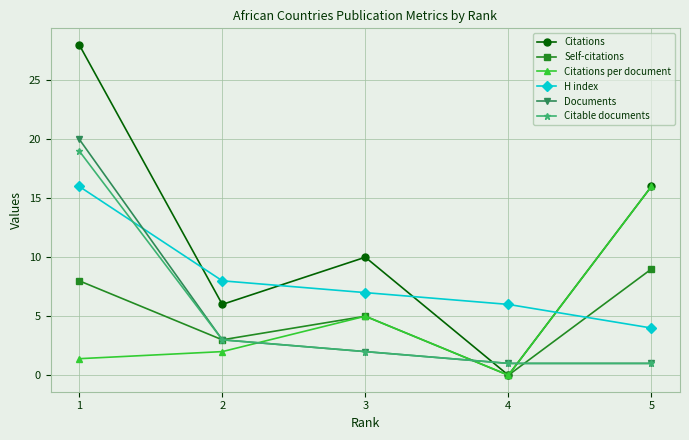

What is the average value of the Citations per document series?

4.9